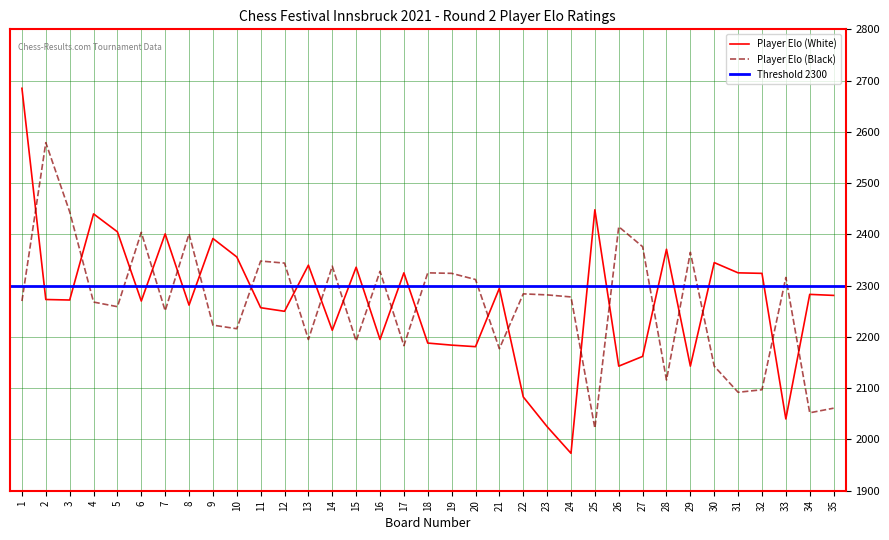

List the series in order of their overall mean, highest first.

Player Elo (White), Player Elo (Black)